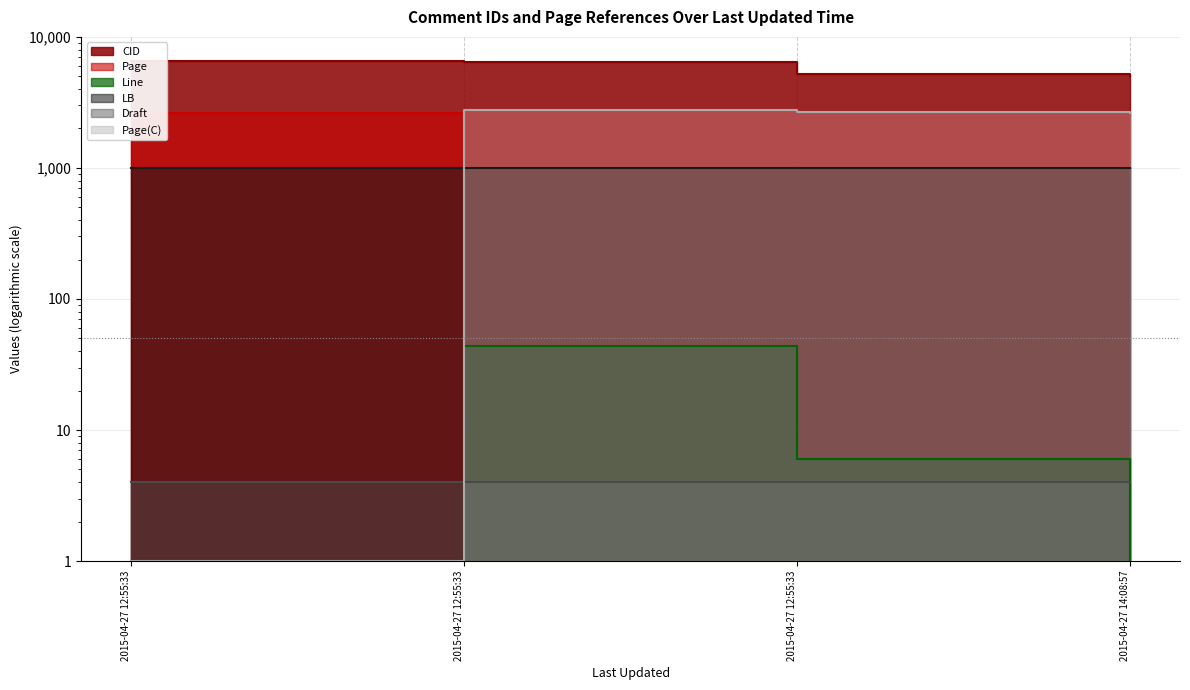

At which category is the sum across all series the highest?

2015-04-27 12:55:33